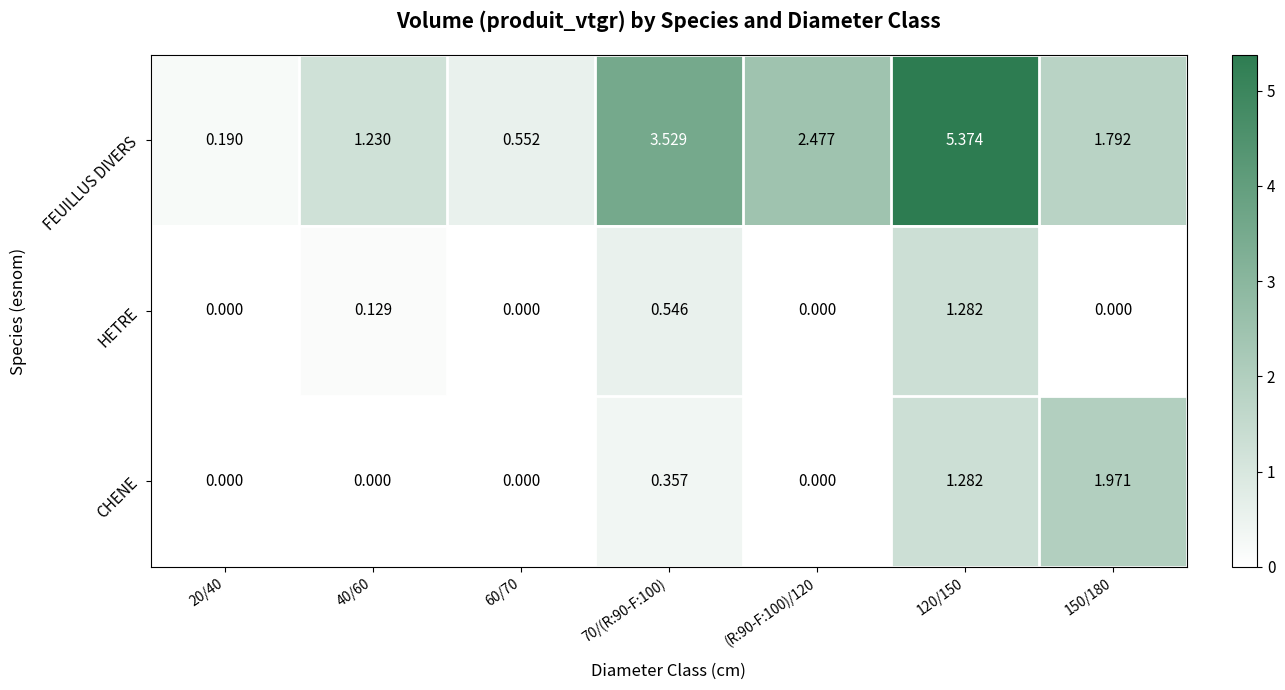

Which label corresponds to the largest value in the chart?

120/150